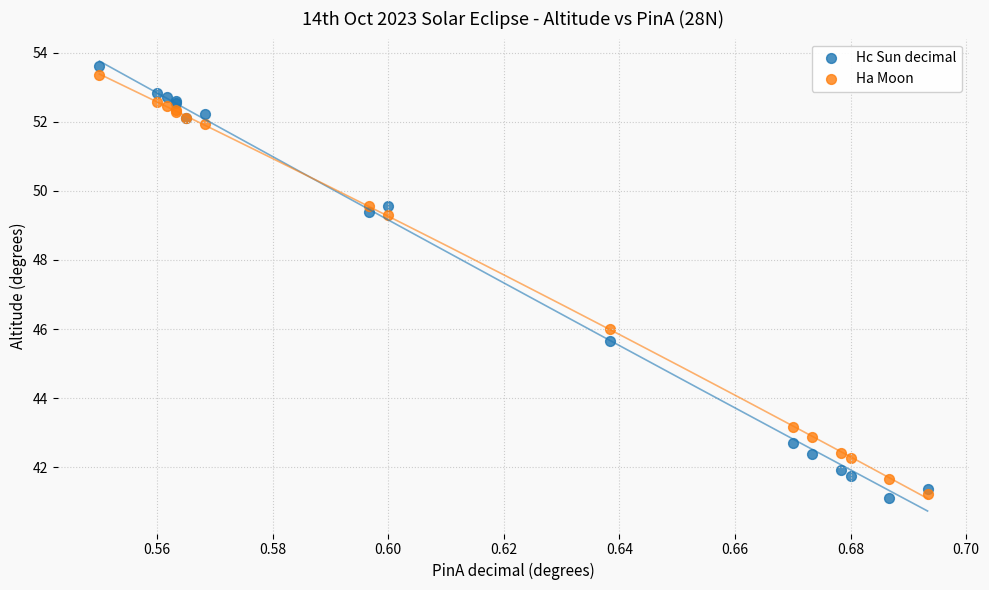

Which series has the widest spread of Y values?

Hc Sun decimal